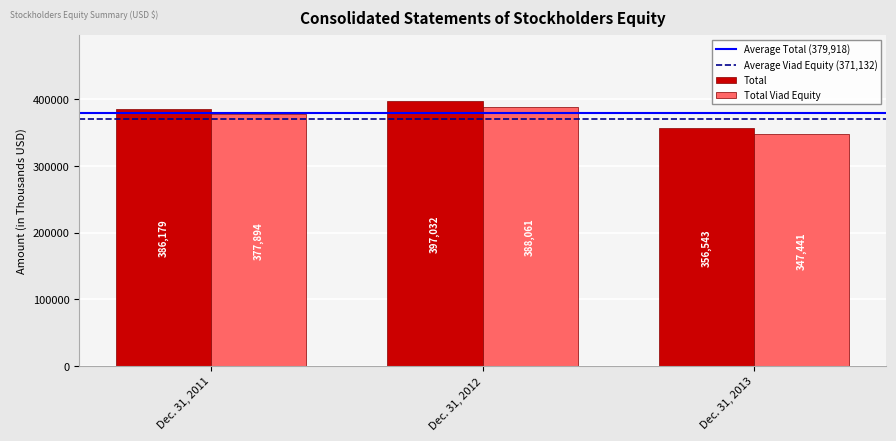

How many groups of bars are there?

3